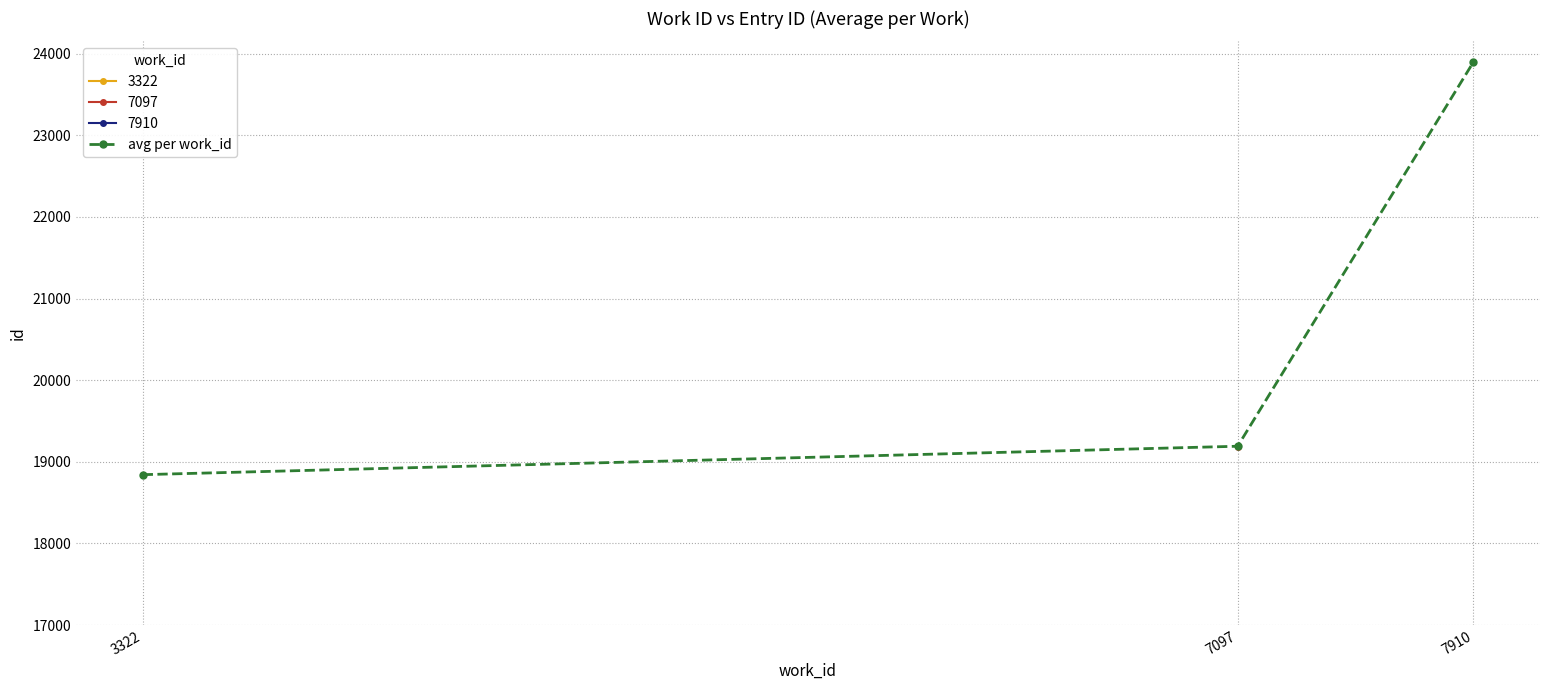

List the labels in order of value, smallest first.

3322, 7097, 7910